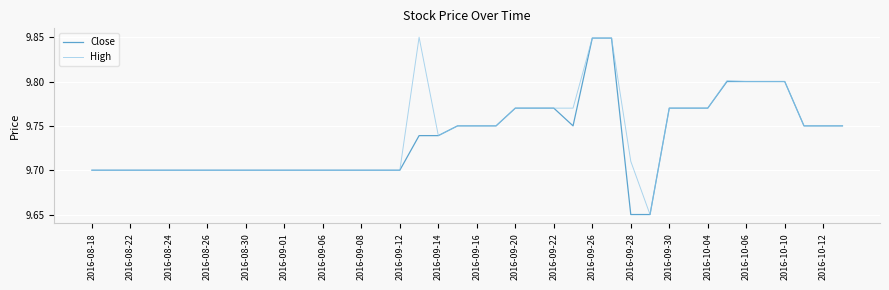

What is the sum of all Close values?

389.4